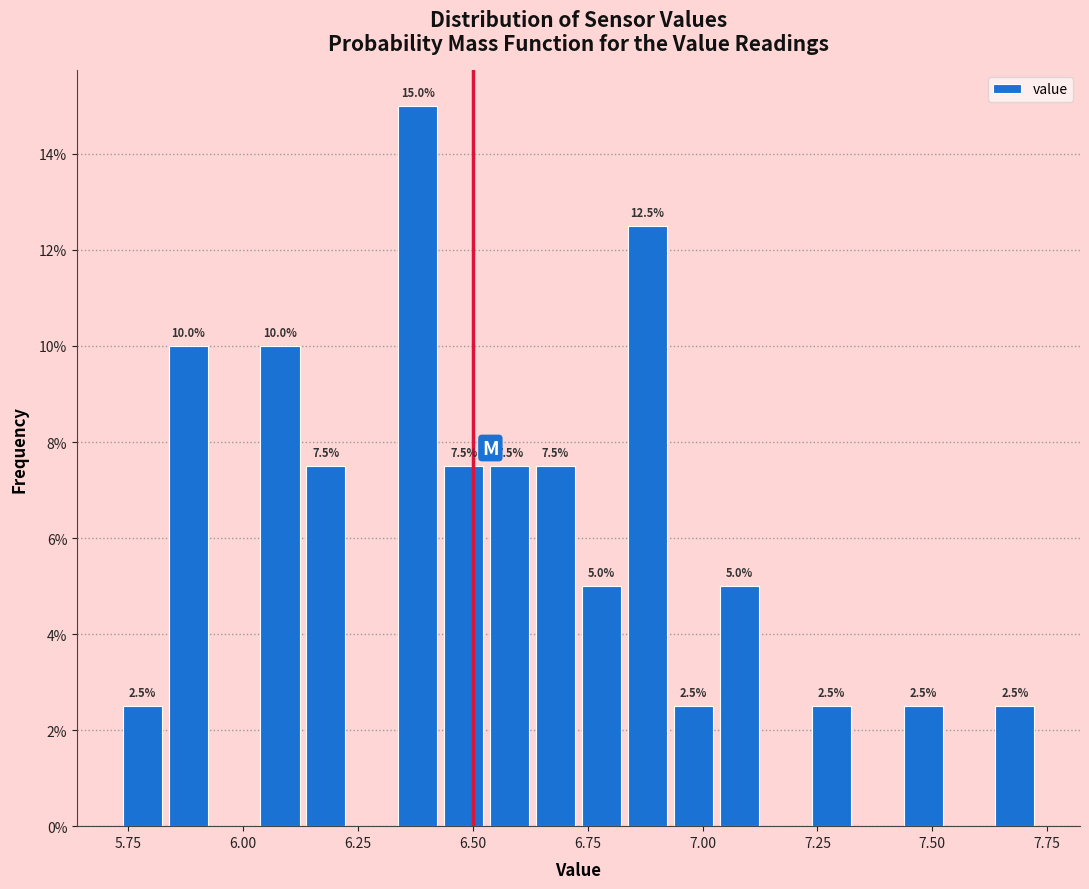

Read against the x-axis, roughly where is the centre of the tallest bar?

6.40